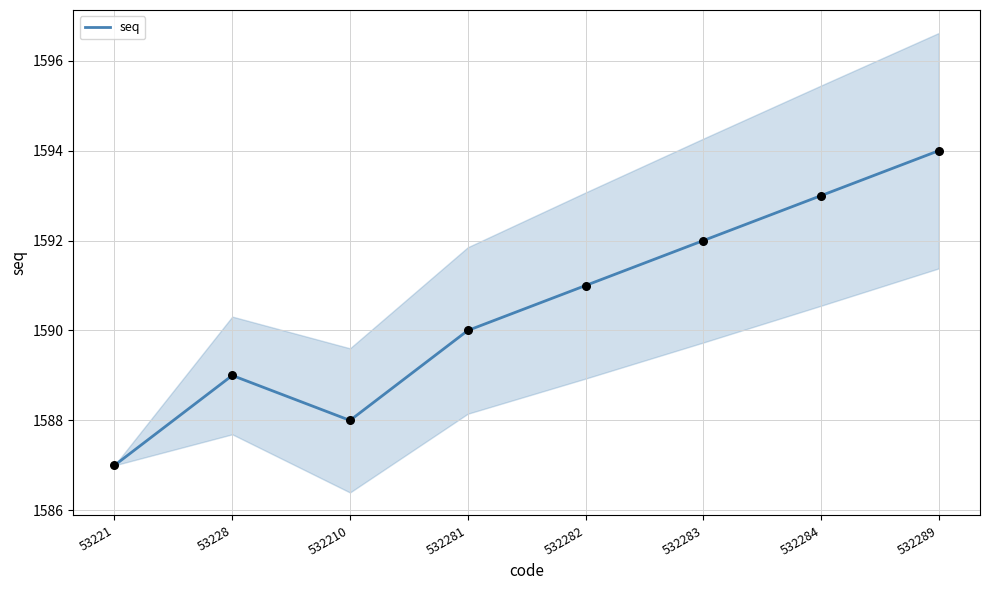

What is the ratio of the value at 532210 to the value at 532281?

1.0